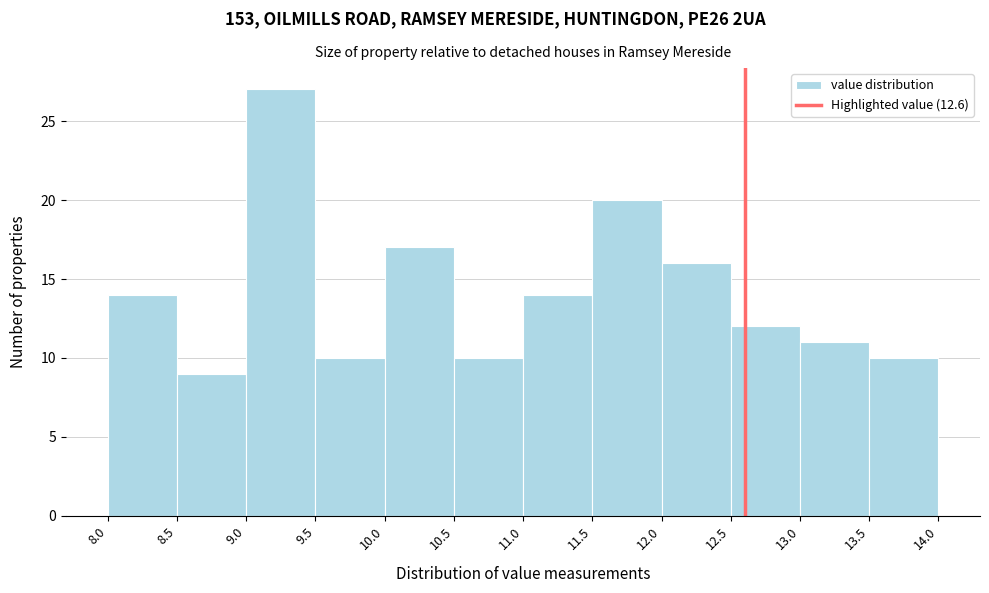

Over which range of the x-axis is the bar tallest?

9.0 to 9.5